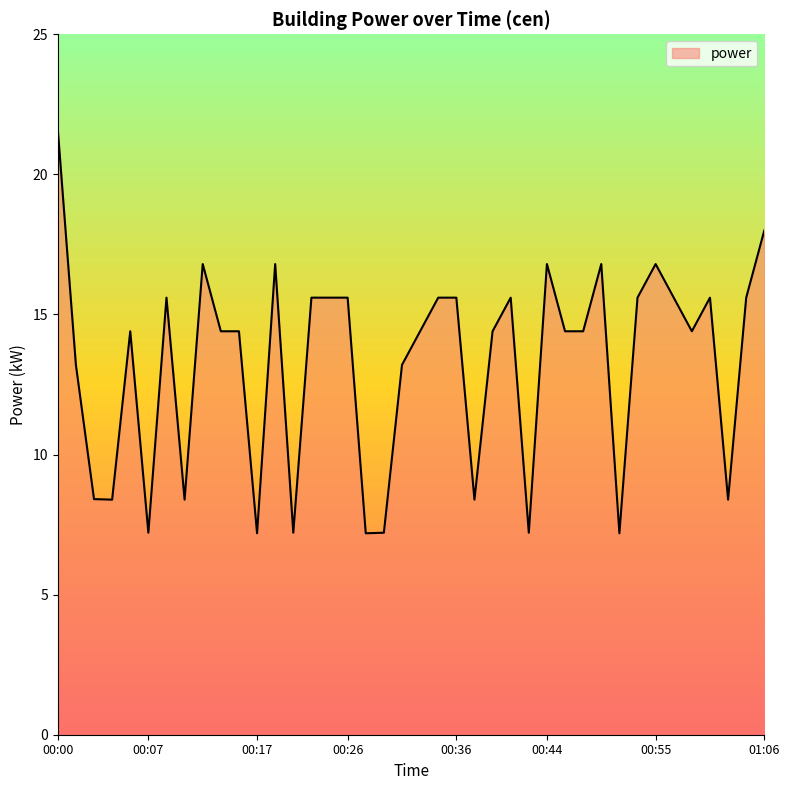

What is the minimum value shown in the chart?

7.2